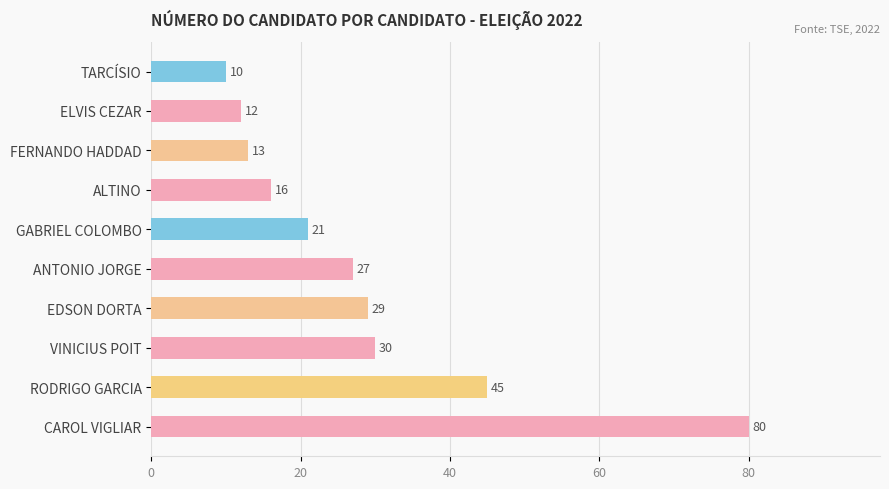

What is the minimum value shown in the chart?

10